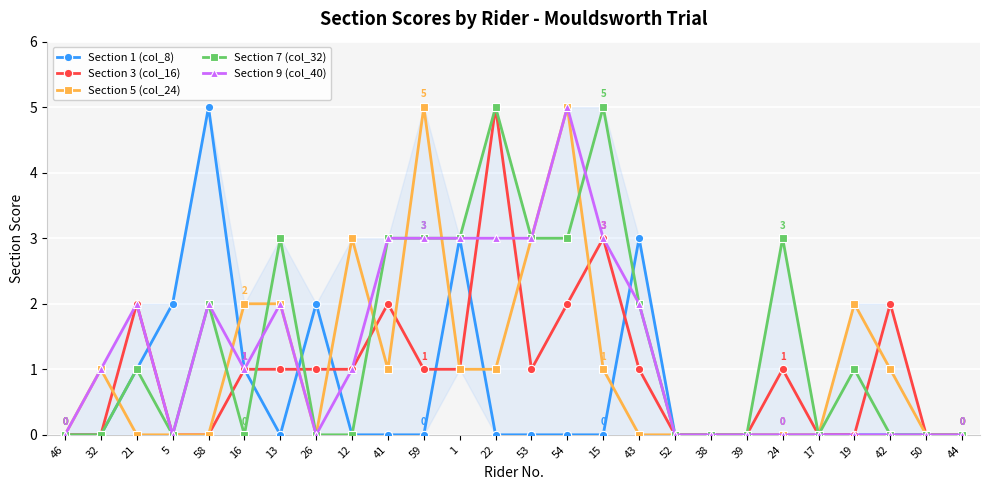

At which category is the sum across all series the highest?

54